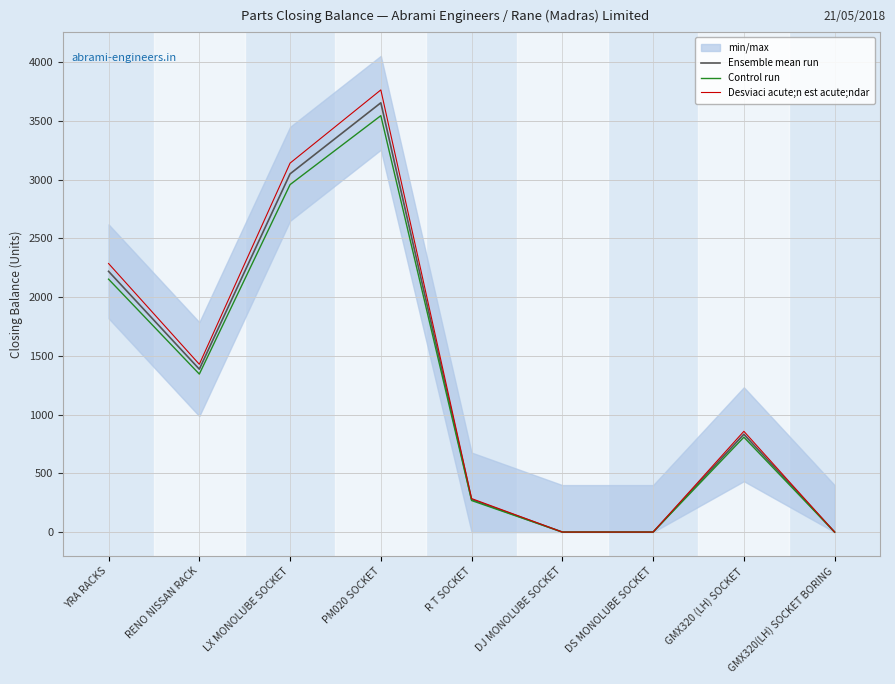

What is the total value across all series at R T SOCKET?

831.0